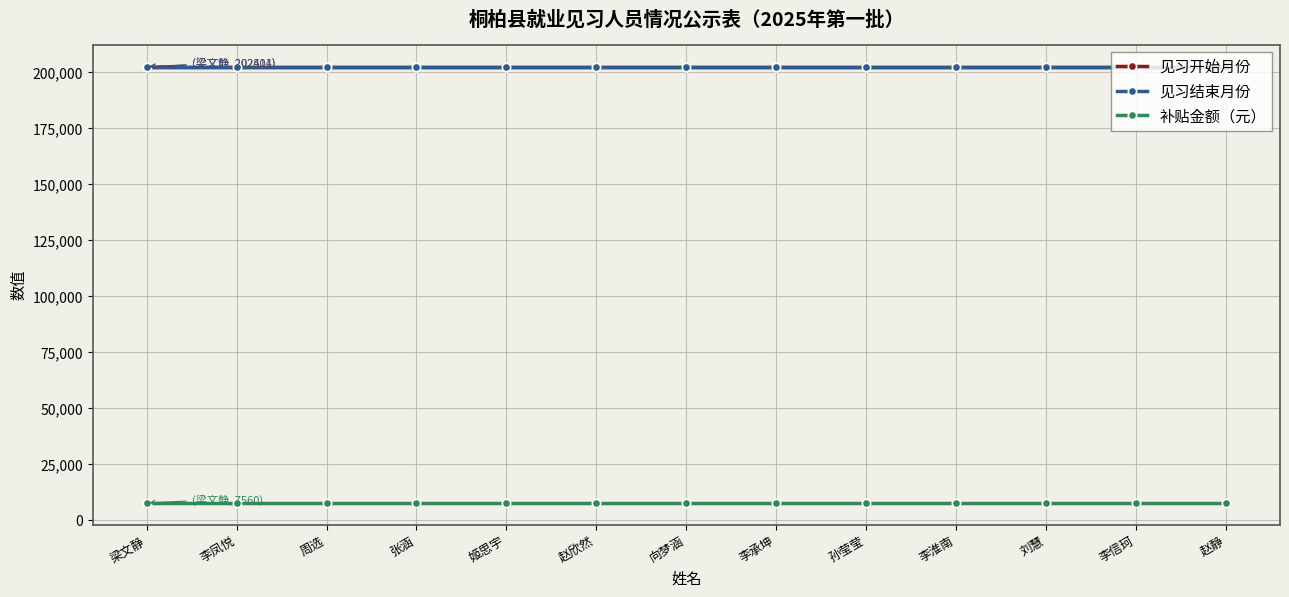

What is the maximum value for 见习开始月份?

202411